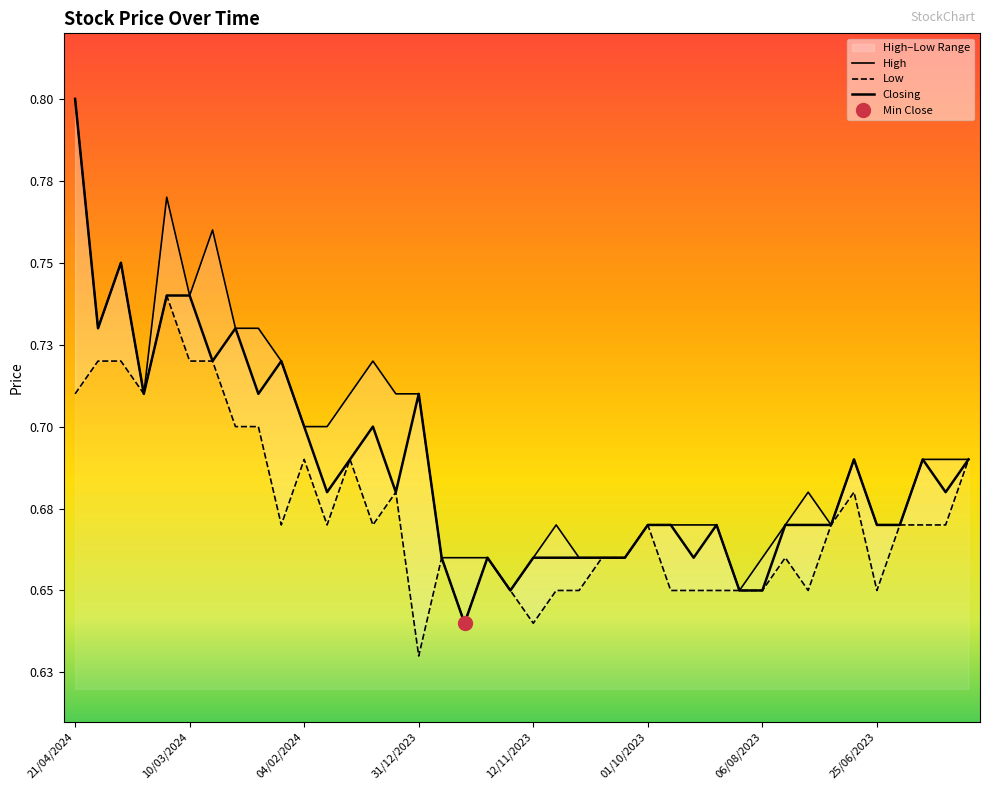

At which label is High closest to 0?

19